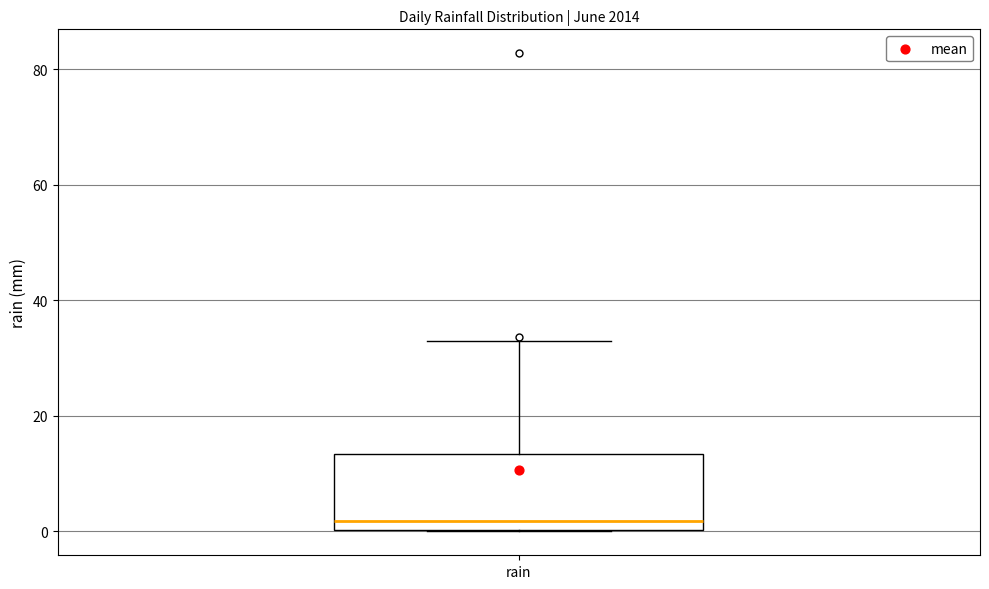

Transcribe this box plot: give where the median line is, the range the box spans, and where the two whiskers end, as read against the y-axis. The values are not printed on the chart, so give them approximately, as read against the axis.

median 2, box 0 to 14, whiskers 0 to 34